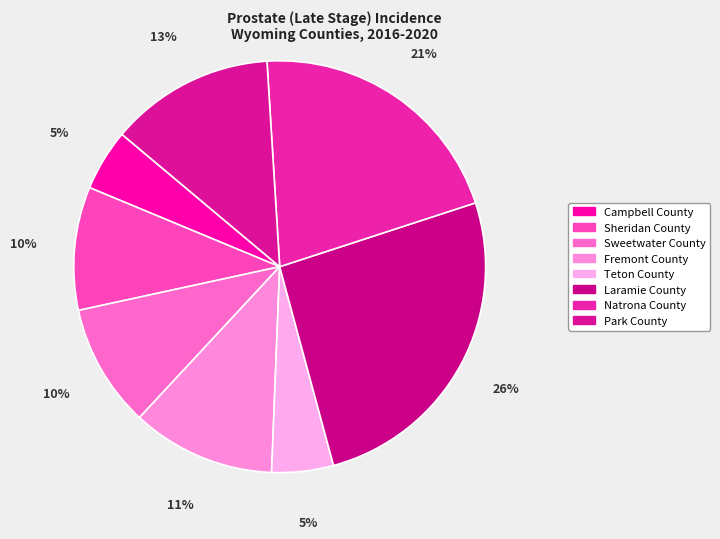

Is there any slice that represents more than half of the pie?

No